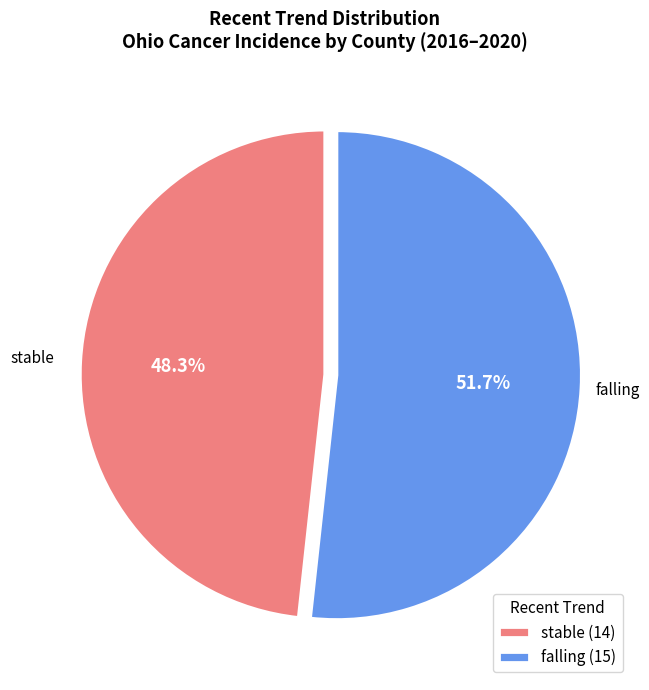

Does stable (14) represent more than half of the total?

No